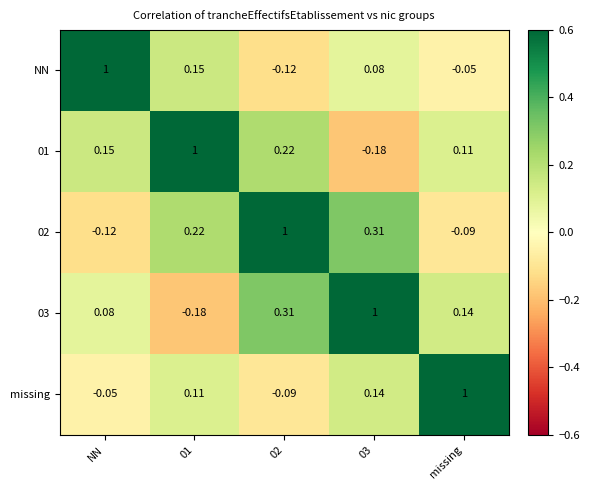

How many categories are shown in the chart?

5